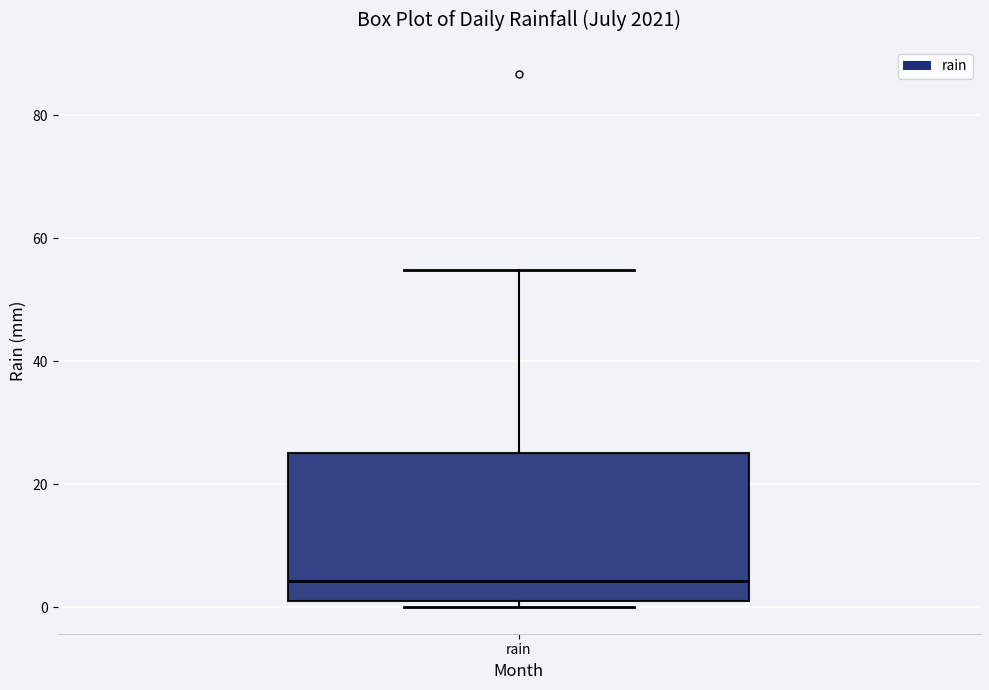

Where is the upper edge of the box for rain on the y-axis? The values are not printed on the chart, so give them approximately, as read against the axis.

26